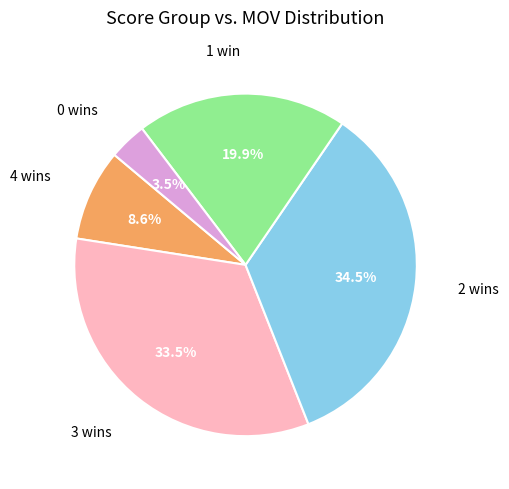

To the nearest percent, what is the average slice percentage?

20%